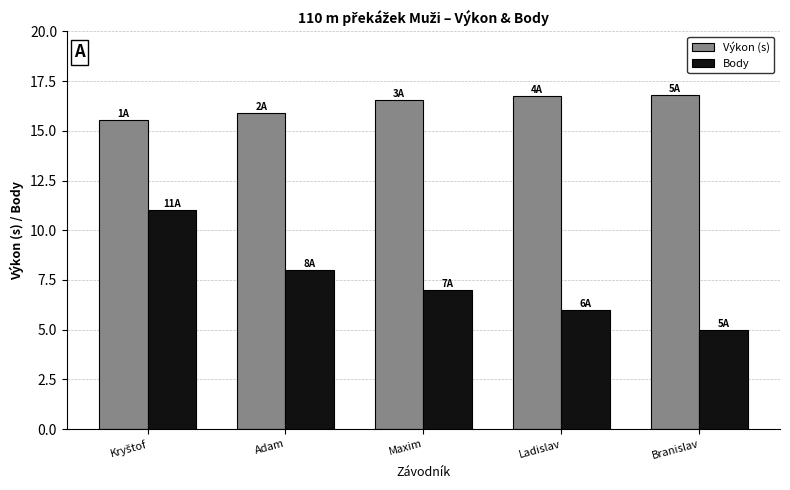

What is the value of the Body bar at the 5th from the left?

5.0